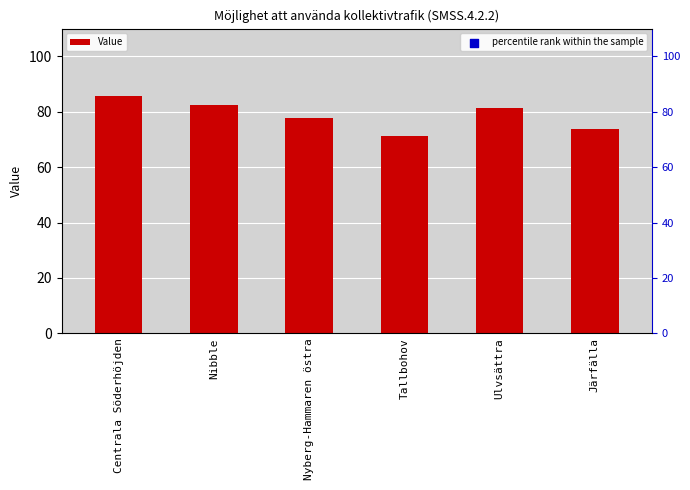

Is the value of percentile rank within the sample at Centrala Söderhöjden greater than the value of Value at Ulvsättra?

Yes